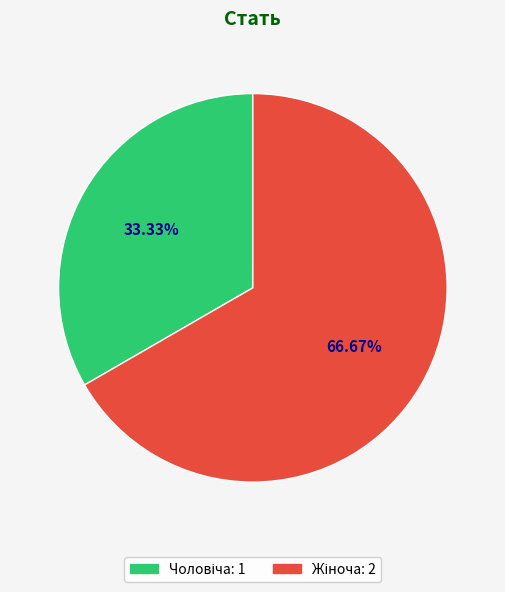

Does any single category account for the majority?

Yes